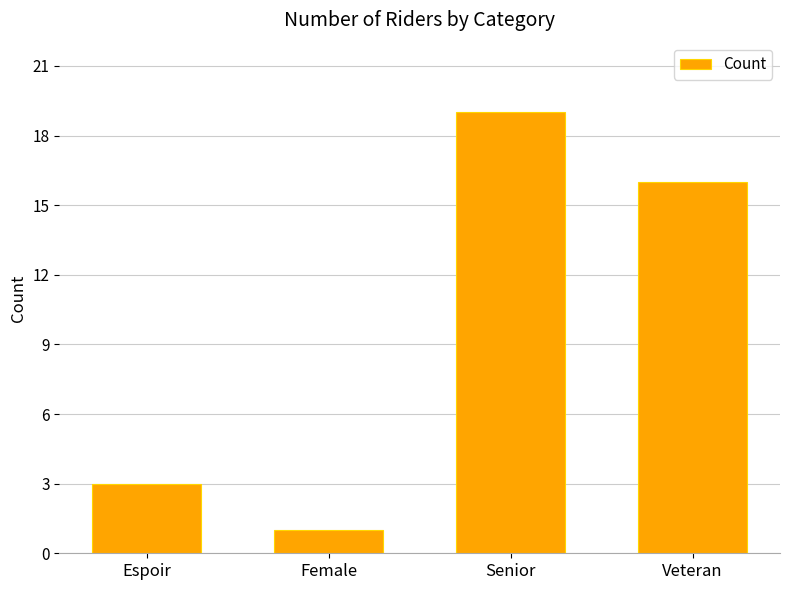

What is the smallest value displayed?

1